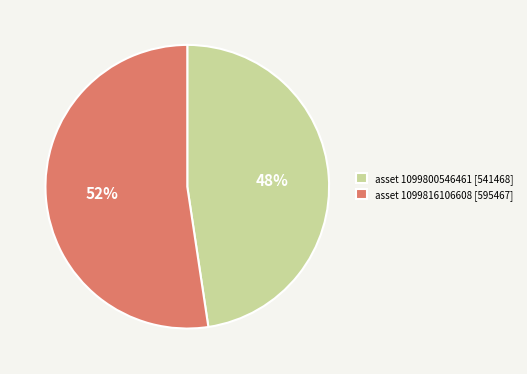

Is the sum of asset 1099800546461 [541468] and asset 1099816106608 [595467] greater than half?

Yes